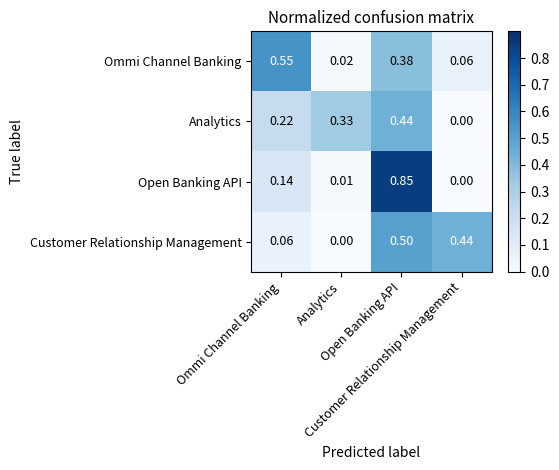

How many series are shown in this chart?

4